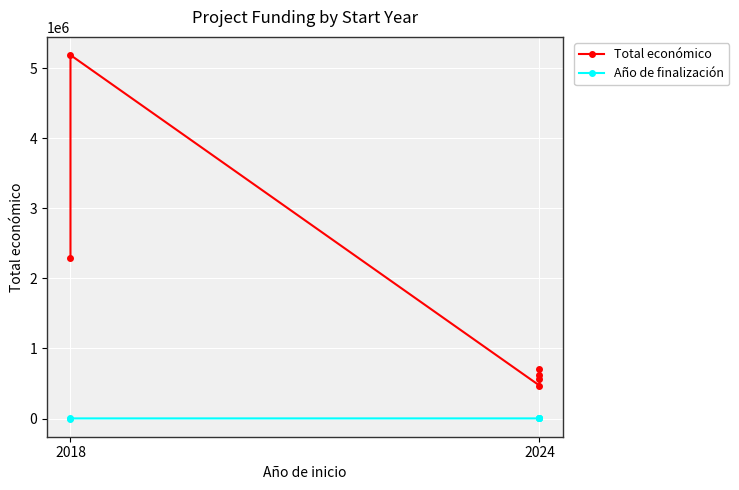

The Total económico series shows 259200 at 2024. True or false?

False